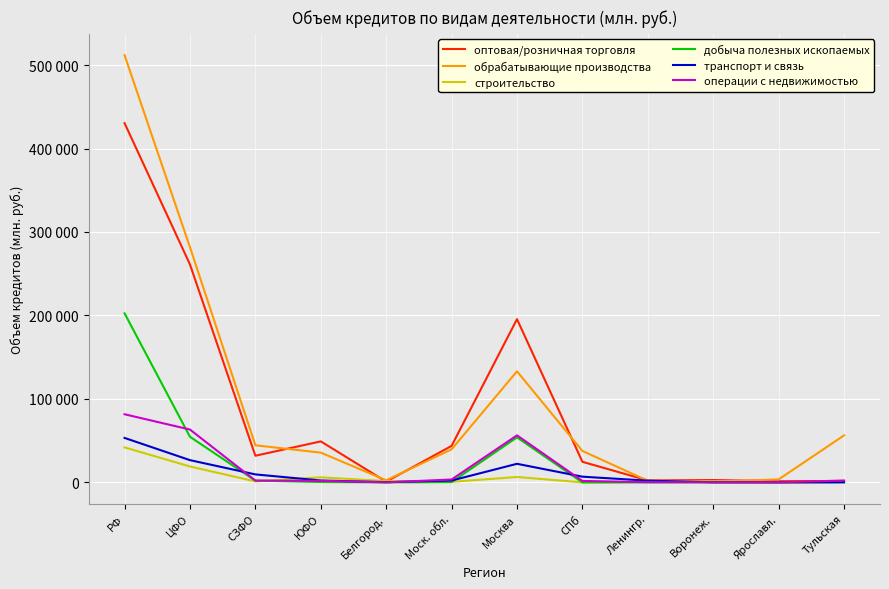

What is the difference between the highest and lowest values at РФ?

469849